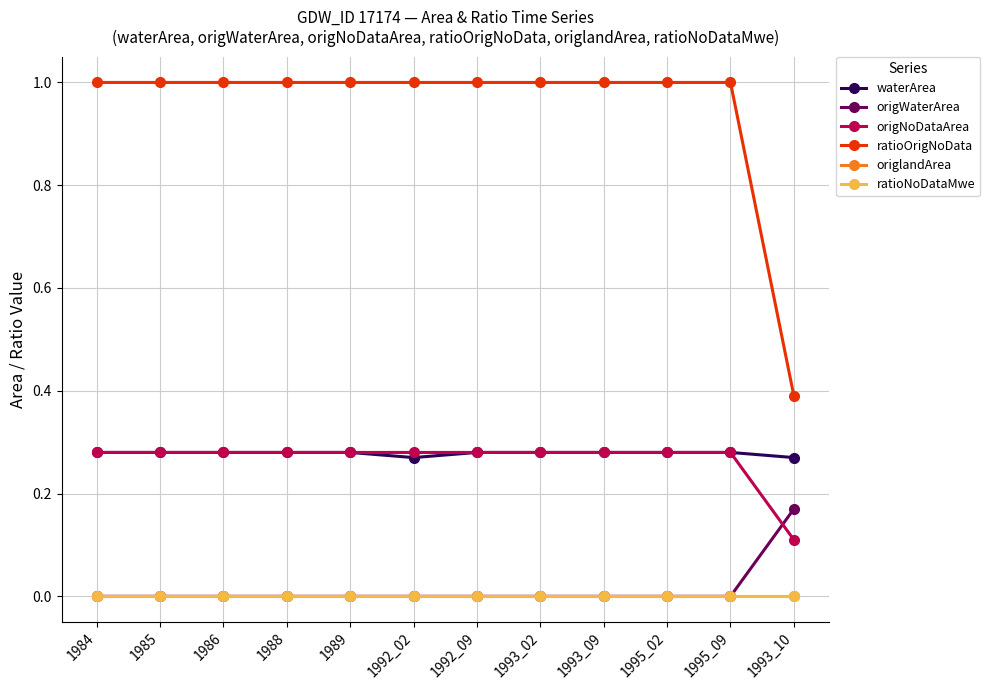

True or false: waterArea has a value of 0.1 at 1984.

False